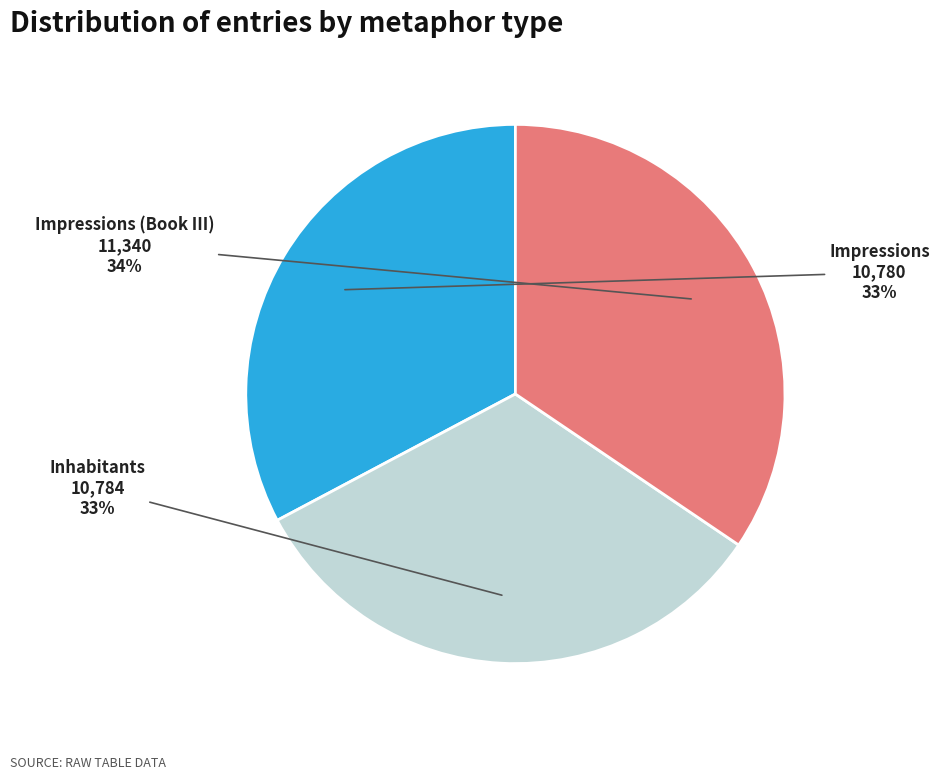

Is there any slice that represents more than half of the pie?

No